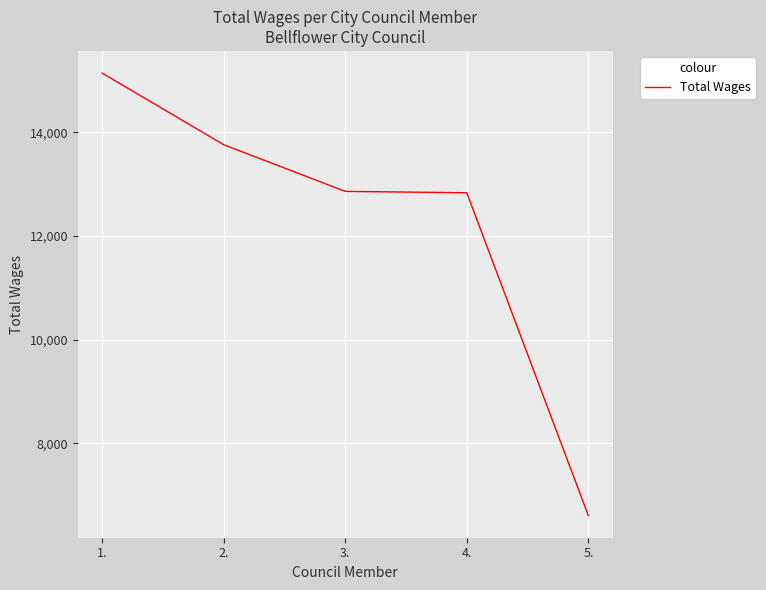

Which has a higher value, 3. or 2.?

2.